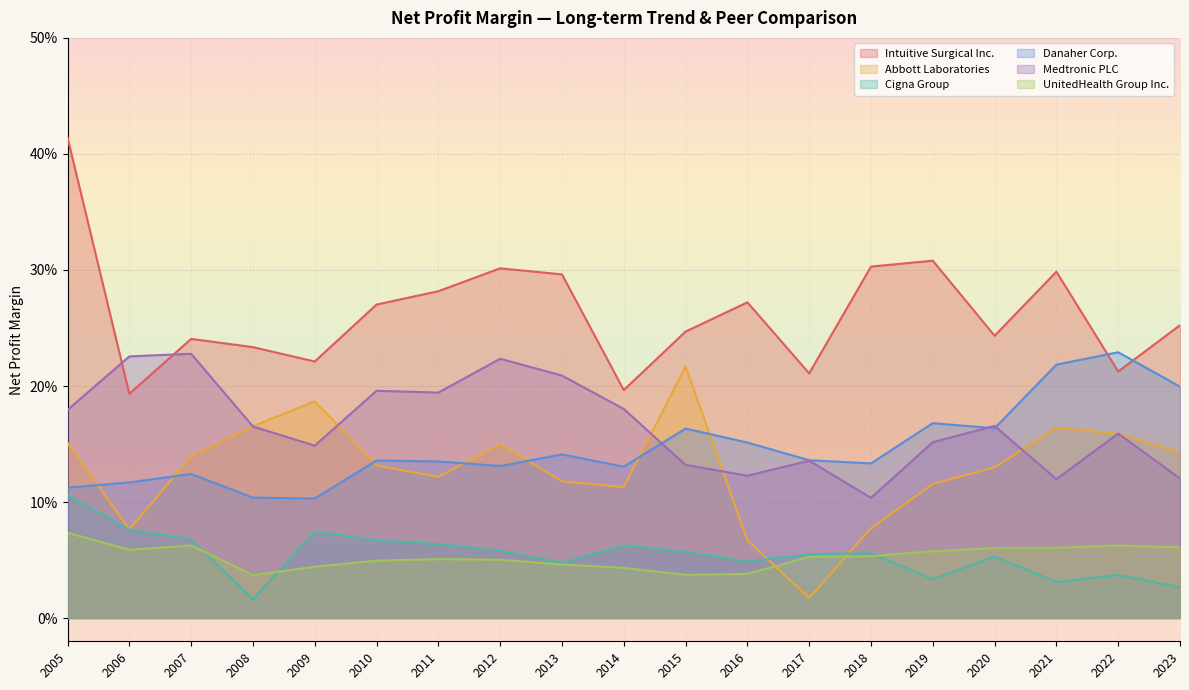

Where is Danaher Corp. nearest to the value 0?

2009